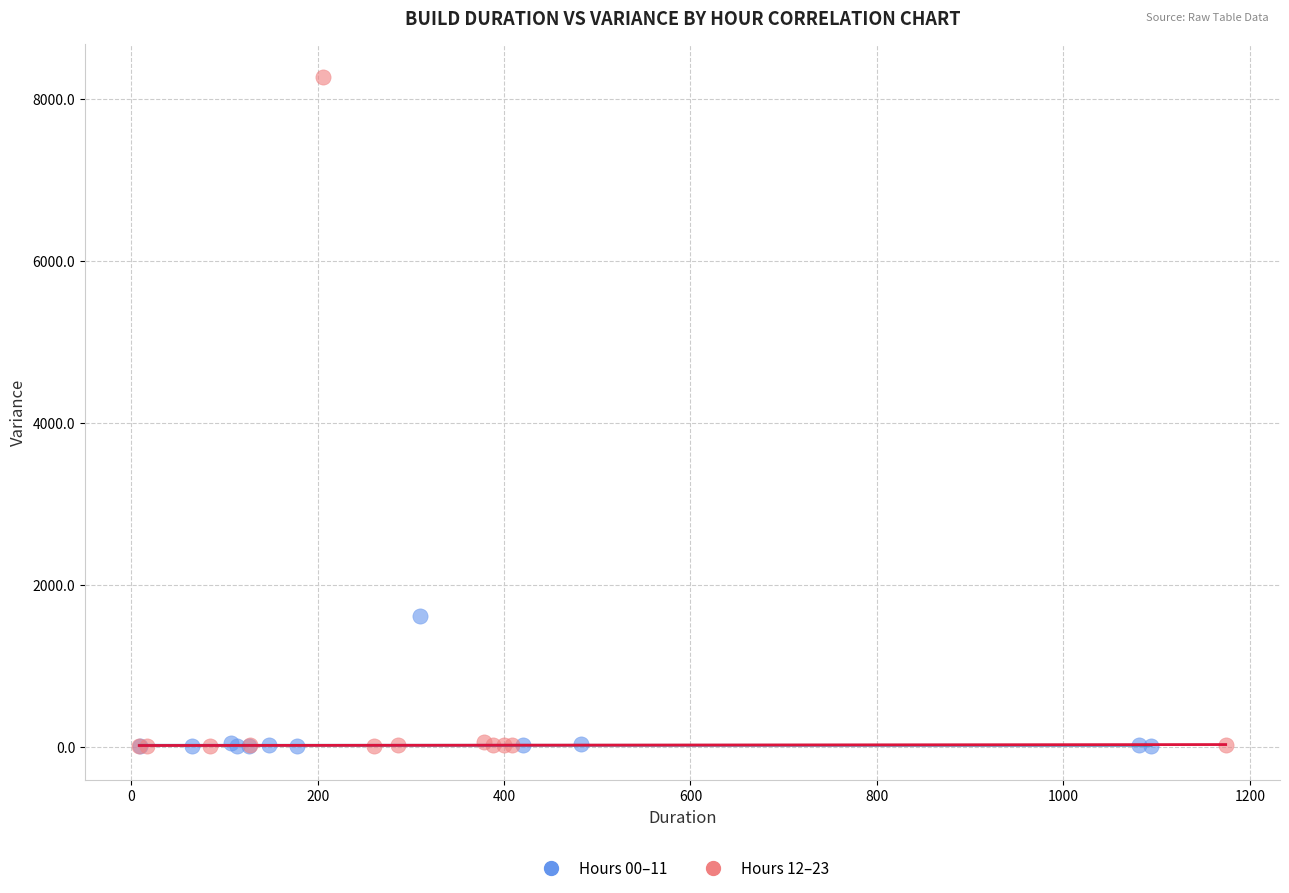

Which series reaches the maximum Y coordinate?

Hours 12–23